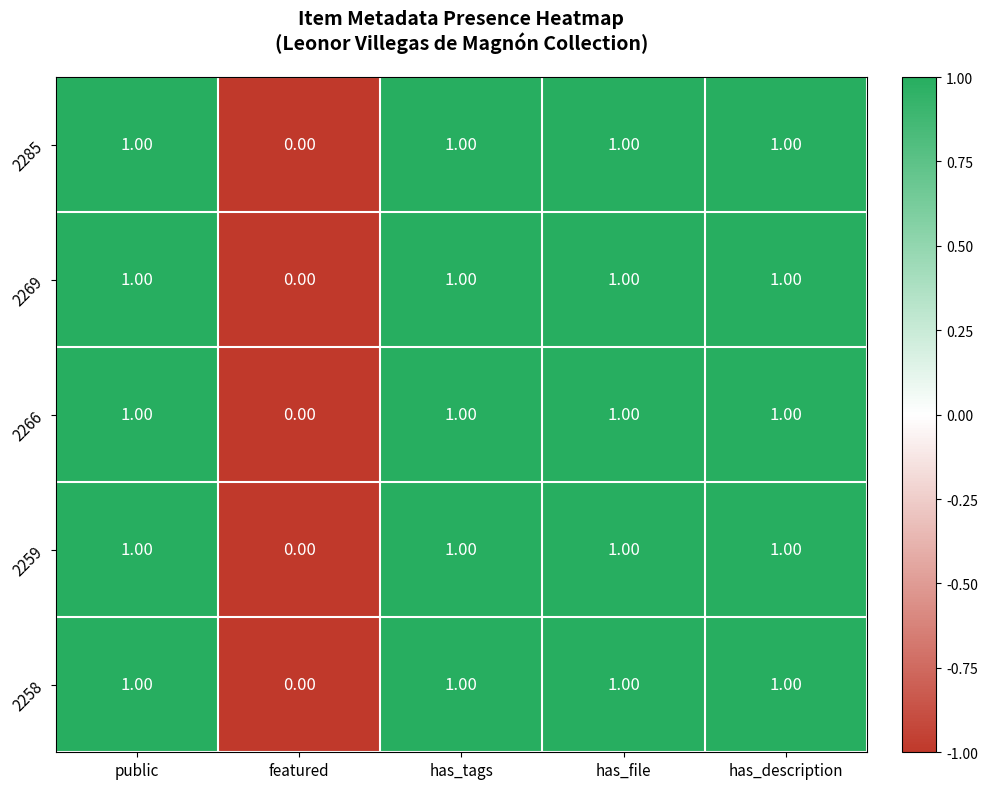

Is the value of 2259 at has_tags greater than the value of 2269 at featured?

Yes